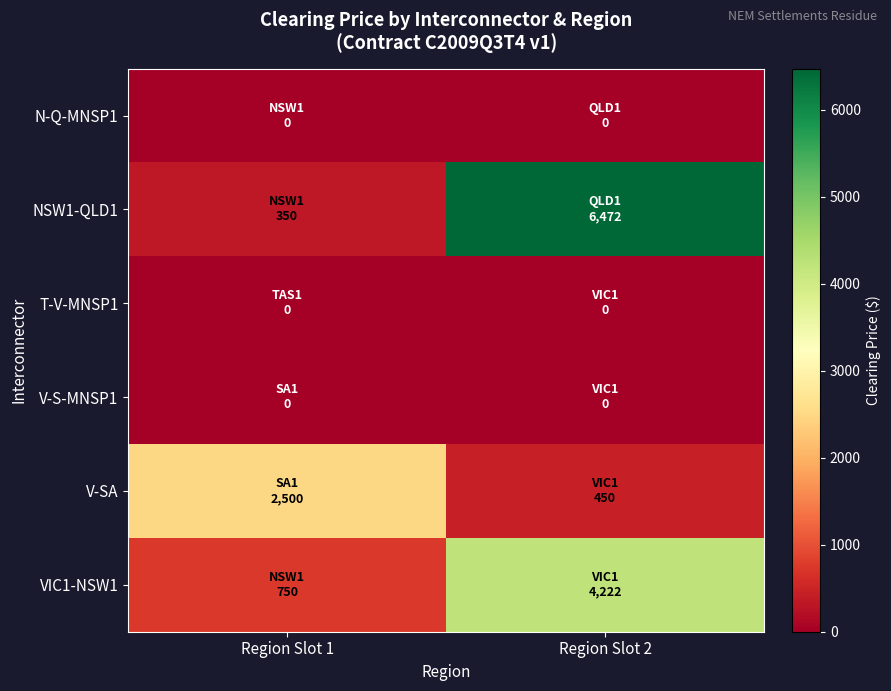

Reading right to left, what are all the values shown in this chart?

N-Q-MNSP1: Region Slot 2=0.0	Region Slot 1=0.0
NSW1-QLD1: Region Slot 2=6472.3	Region Slot 1=350.0
T-V-MNSP1: Region Slot 2=0.0	Region Slot 1=0.0
V-S-MNSP1: Region Slot 2=0.0	Region Slot 1=0.0
V-SA: Region Slot 2=450.0	Region Slot 1=2500.0
VIC1-NSW1: Region Slot 2=4222.0	Region Slot 1=750.0